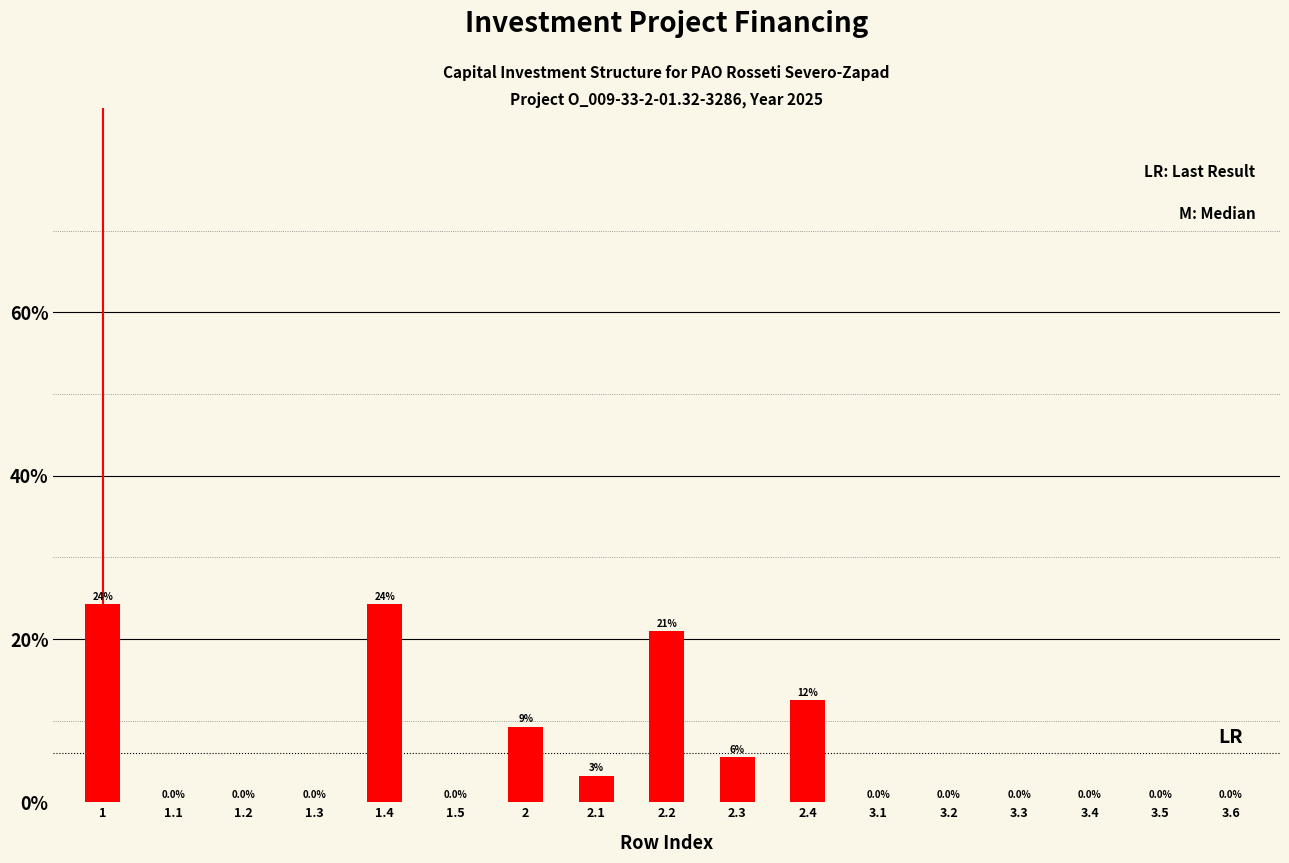

What is the greatest value displayed?

24.3